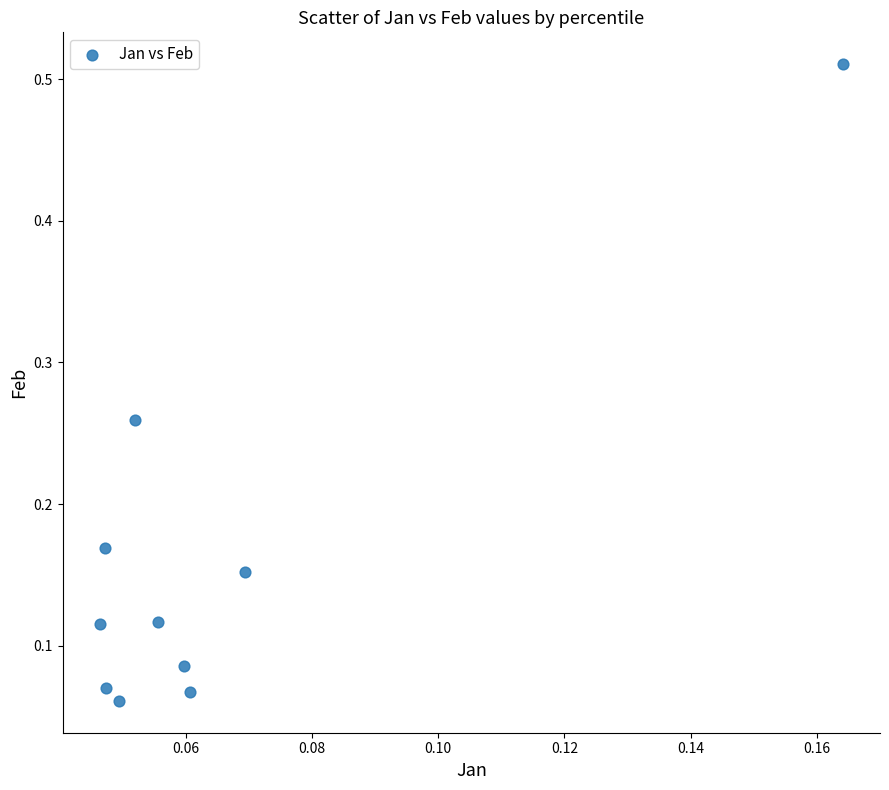

What is the range of Y values (max minus min)?

0.4